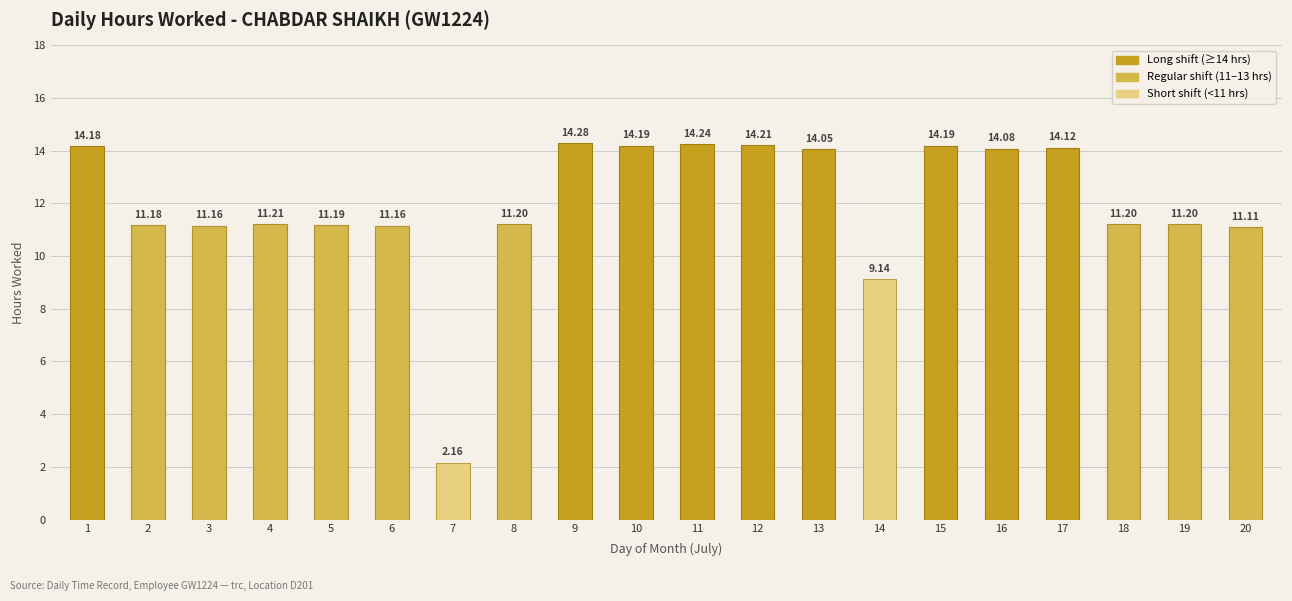

What is the change in value from 5 to 7?

-9.0